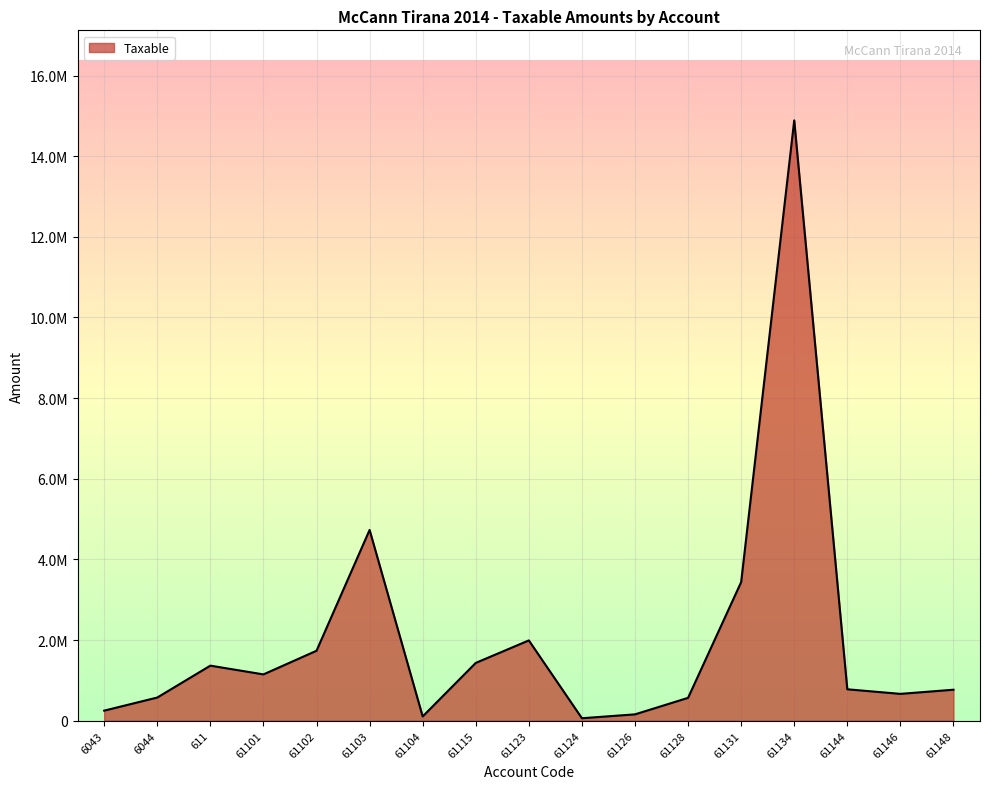

True or false: the data shows 906245.4 at 6044.

False